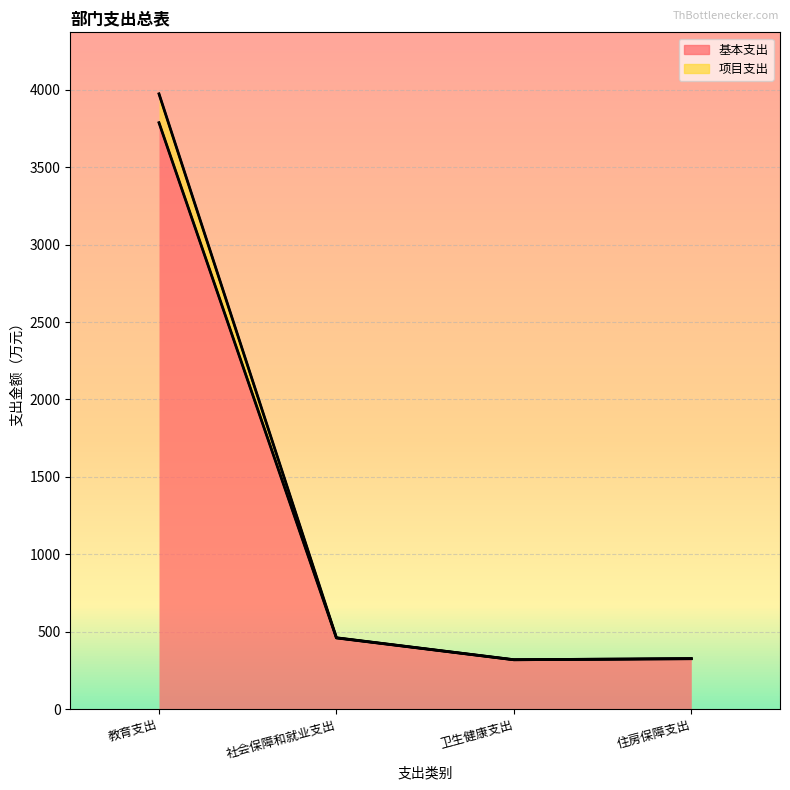

Rank the series by their maximum value, from highest to lowest.

项目支出, 基本支出